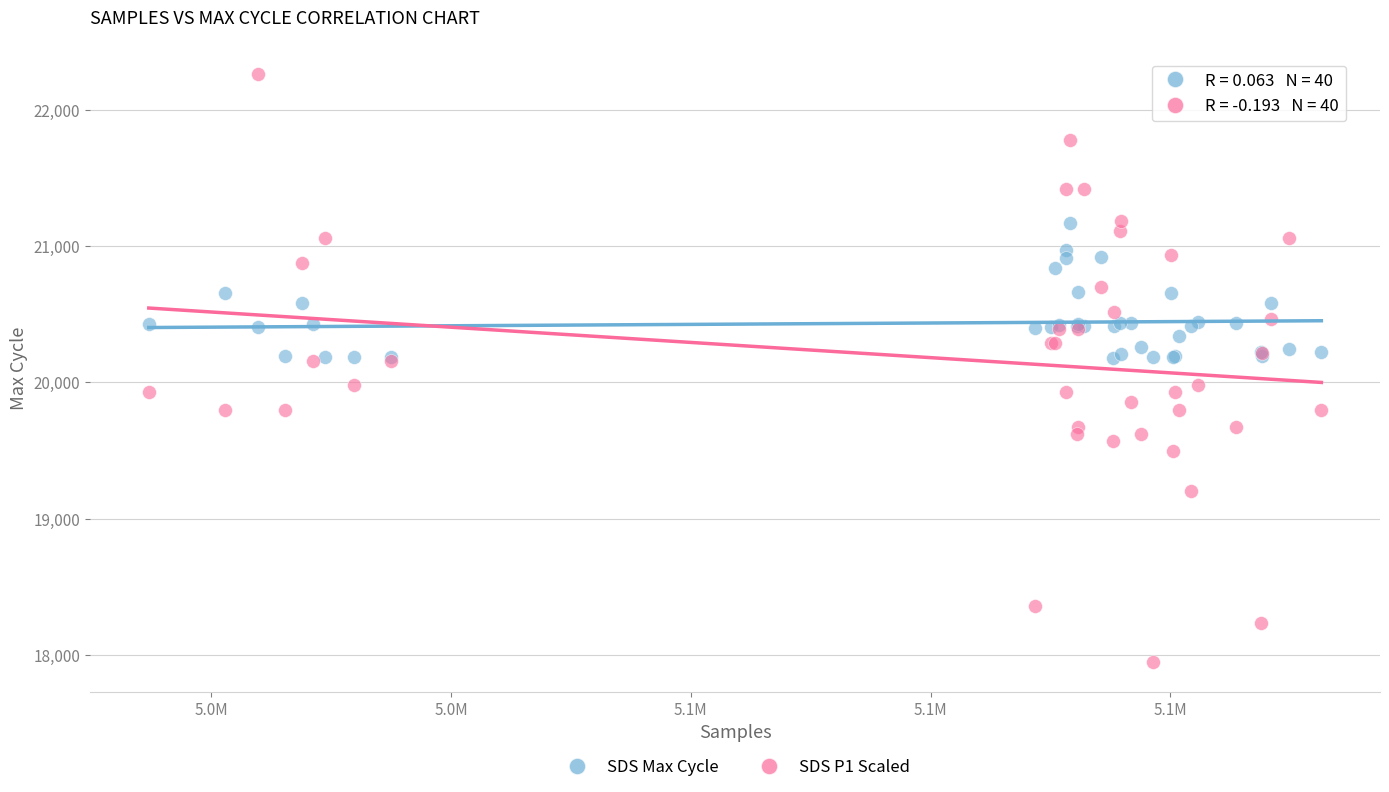

Which series contains the lowest Y value?

SDS P1 Scaled